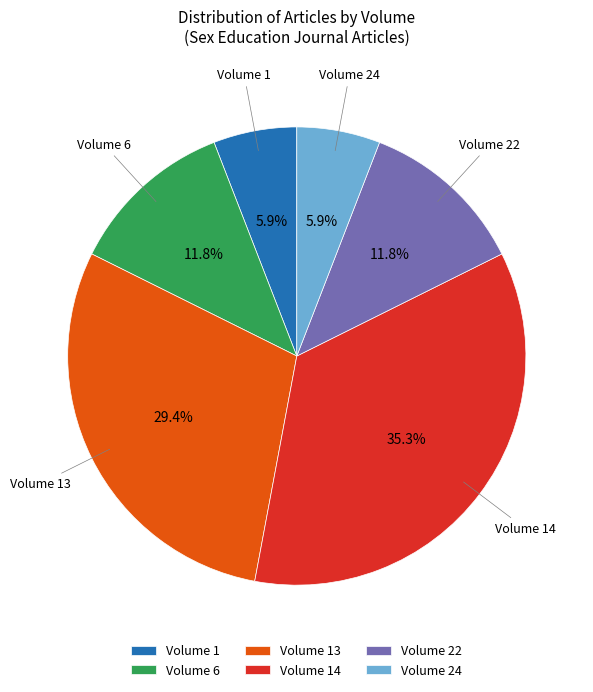

How many slices are in this pie chart?

6